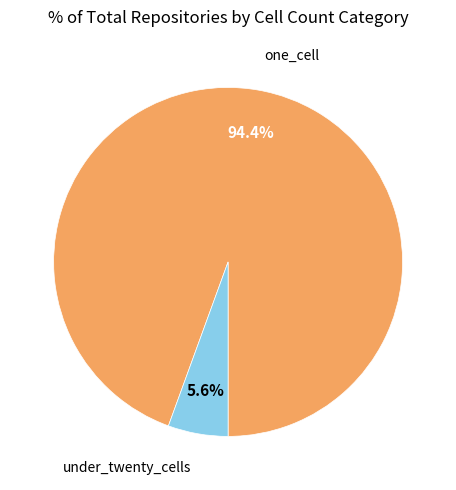

Does any single category account for the majority?

Yes